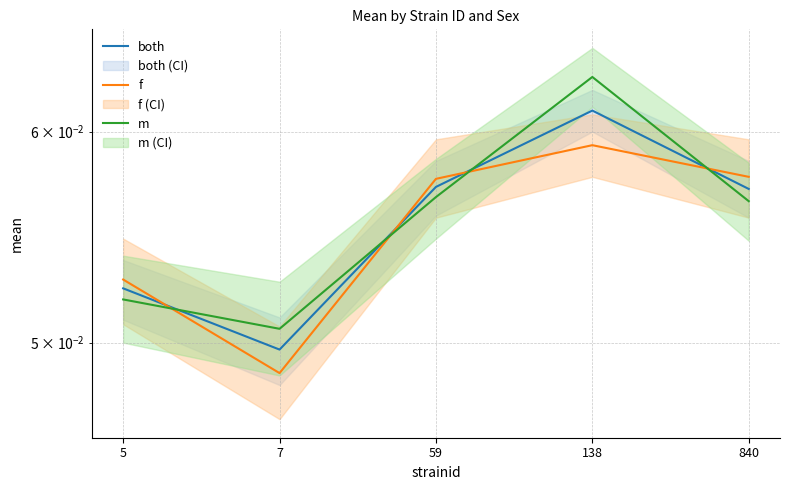

How many data points does each series have?

5